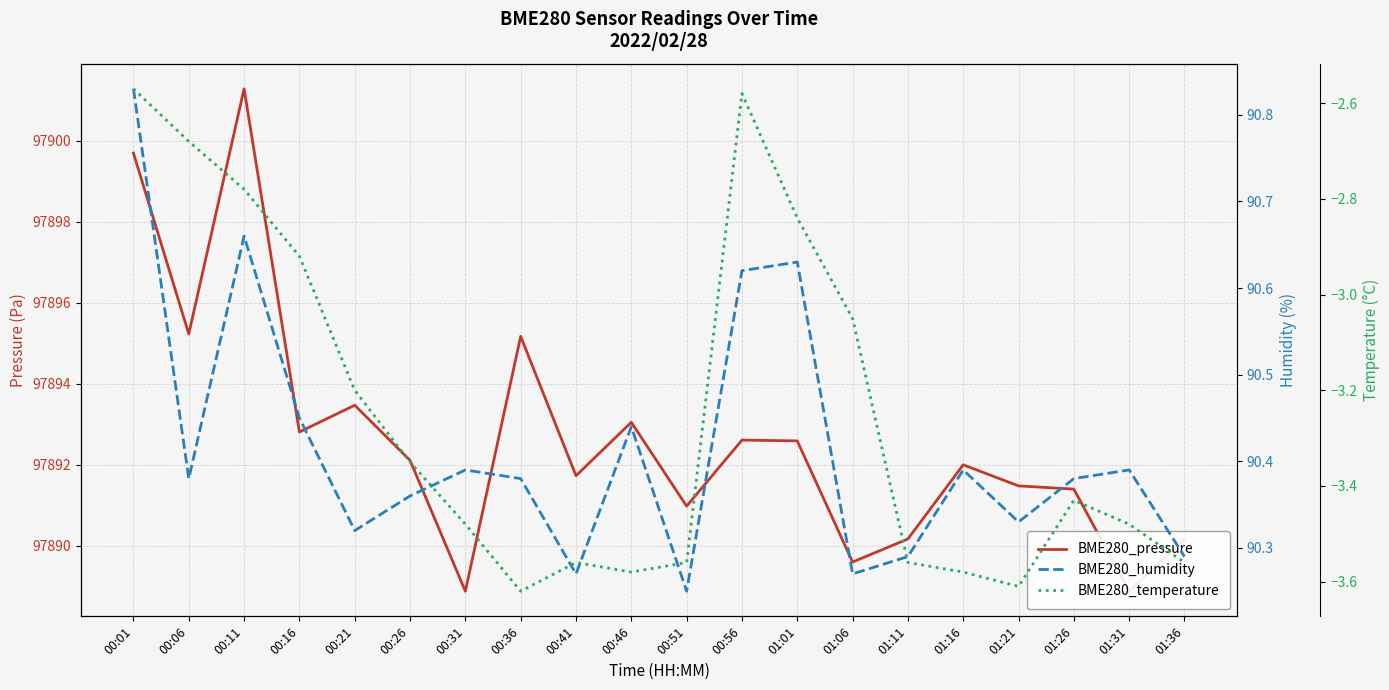

Is it true that BME280_temperature equals -2.8 at 01:01?

True